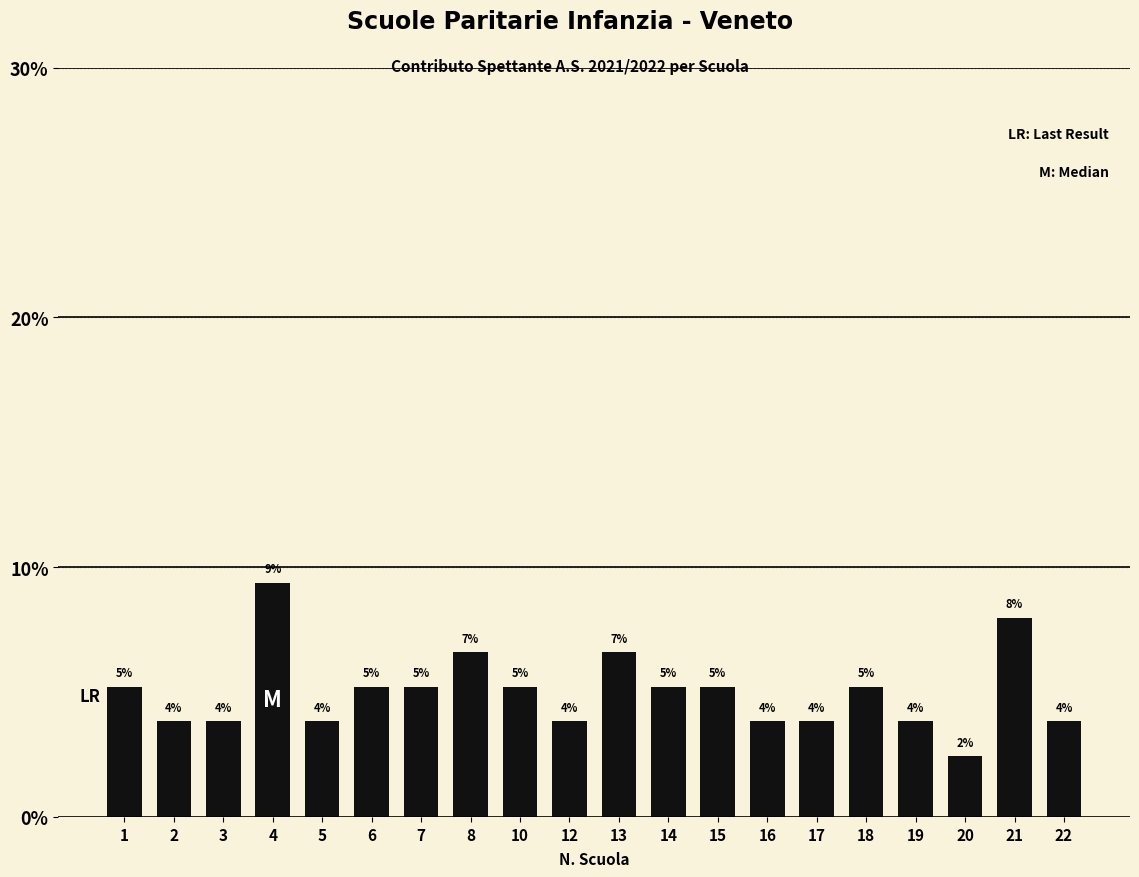

What is the difference between the values at 8 and 2?

2.8